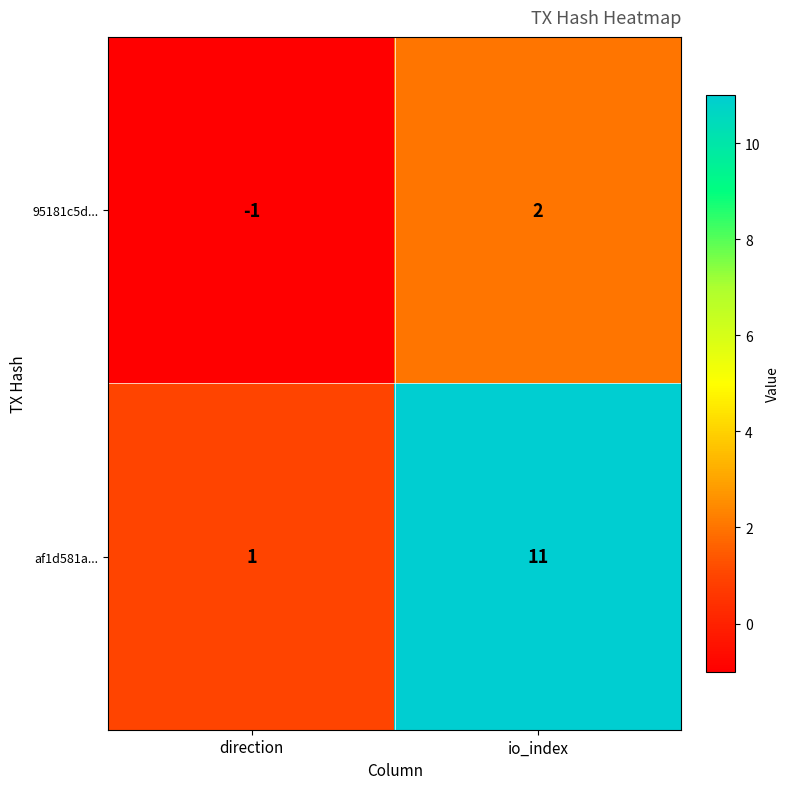

At which category is the sum across all series the highest?

io_index